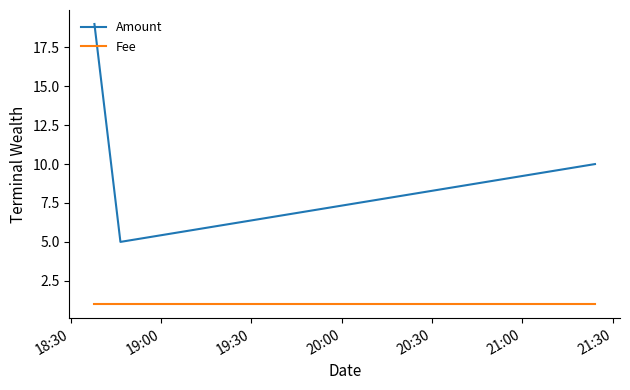

What is the value of the Amount point at the 1st from the left?

19